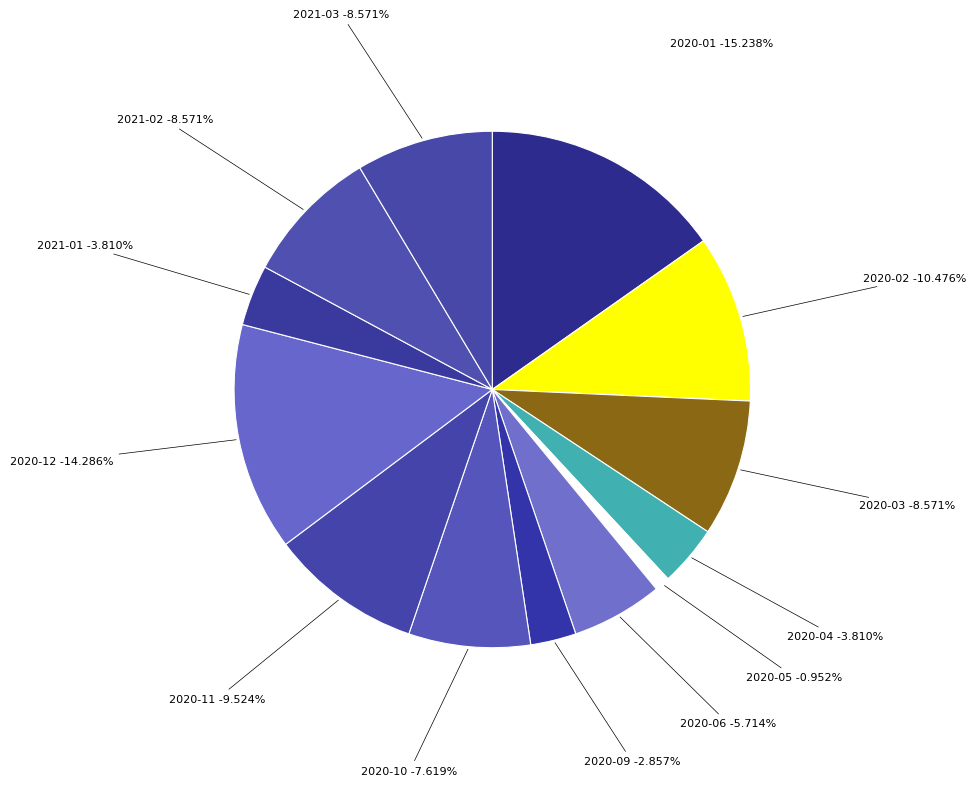

Rank the categories by value from highest to lowest.

2020-01, 2020-12, 2020-02, 2020-11, 2020-03, 2021-02, 2021-03, 2020-10, 2020-06, 2020-04, 2021-01, 2020-09, 2020-05